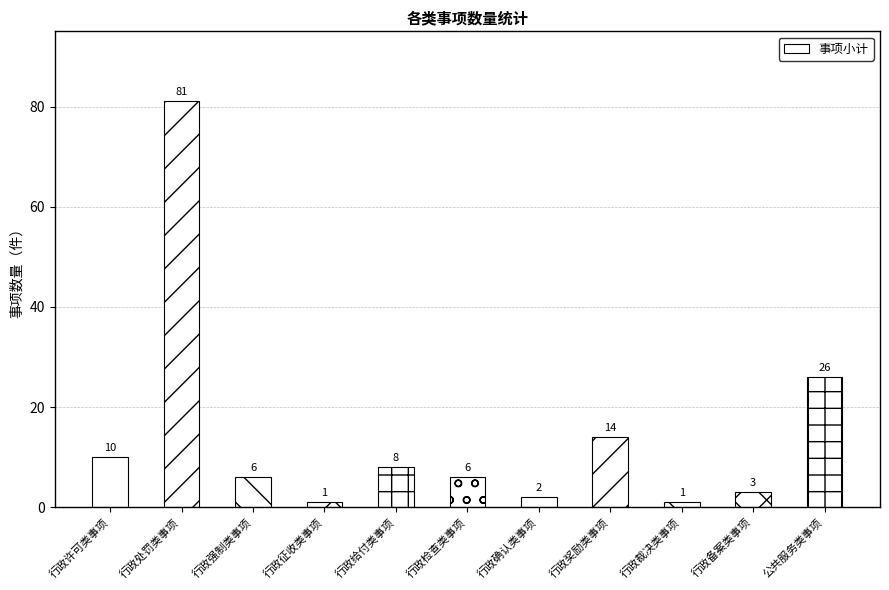

What is the sum of all values?

158